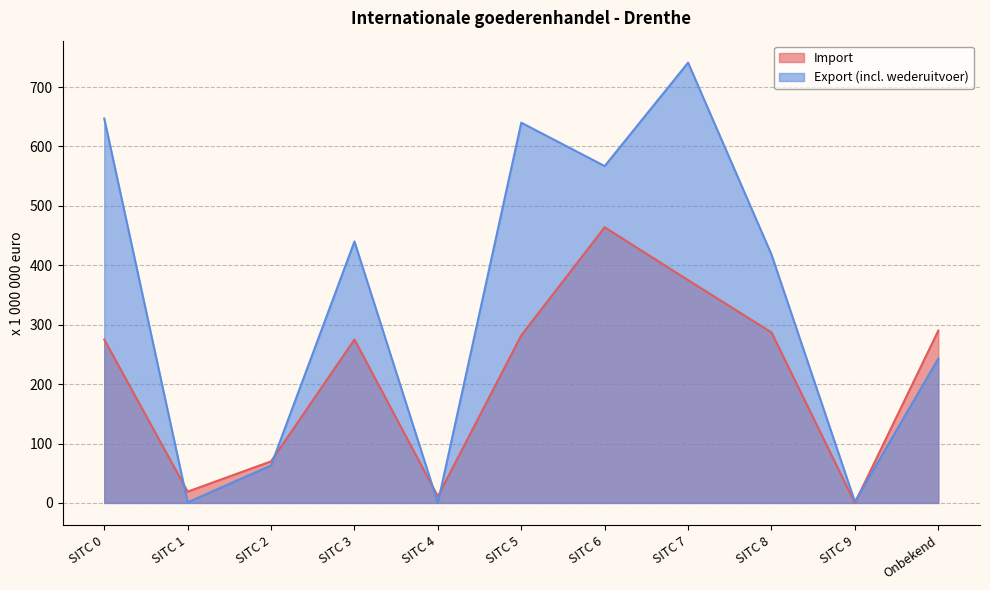

Which series has the widest spread of values?

Export (incl. wederuitvoer)